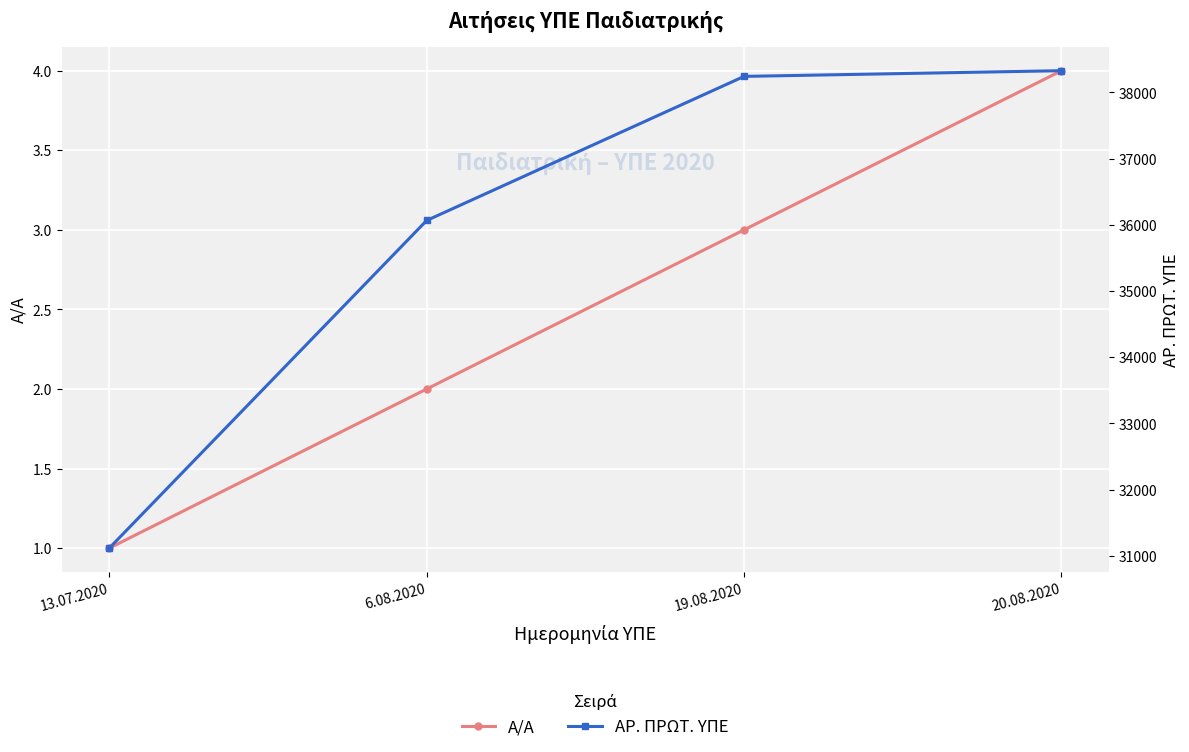

Reading left to right, extract all data points from this chart.

Α/Α: 13.07.2020=1	6.08.2020=2	19.08.2020=3	20.08.2020=4
ΑΡ. ΠΡΩΤ. ΥΠΕ: 13.07.2020=31115	6.08.2020=36066	19.08.2020=38243	20.08.2020=38329